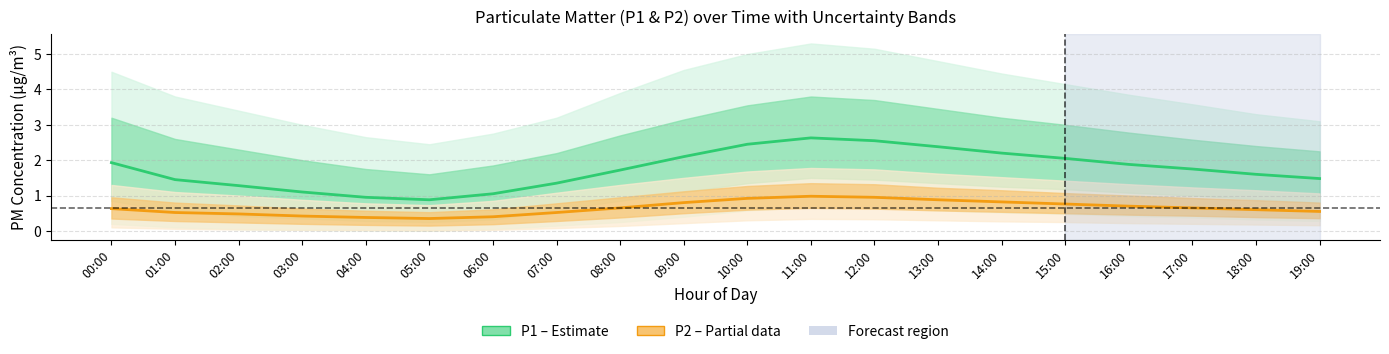

What is the difference between the P2 (Partial data) values at 14:00 and 04:00?

0.4